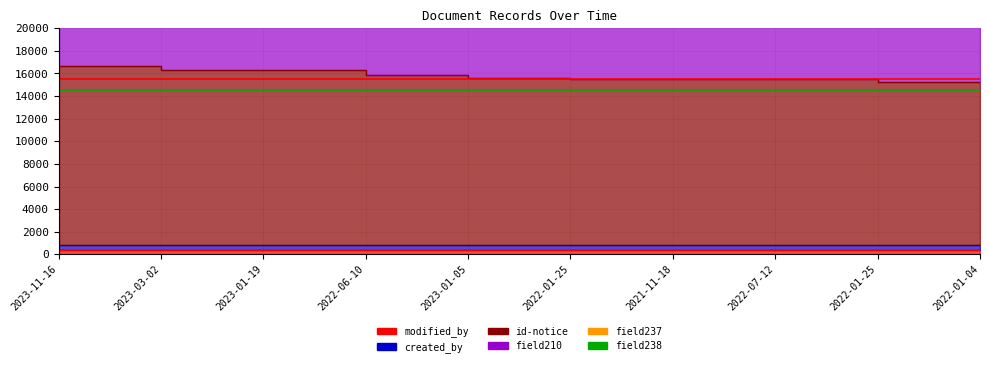

True or false: field237 and modified_by cross at least once.

False